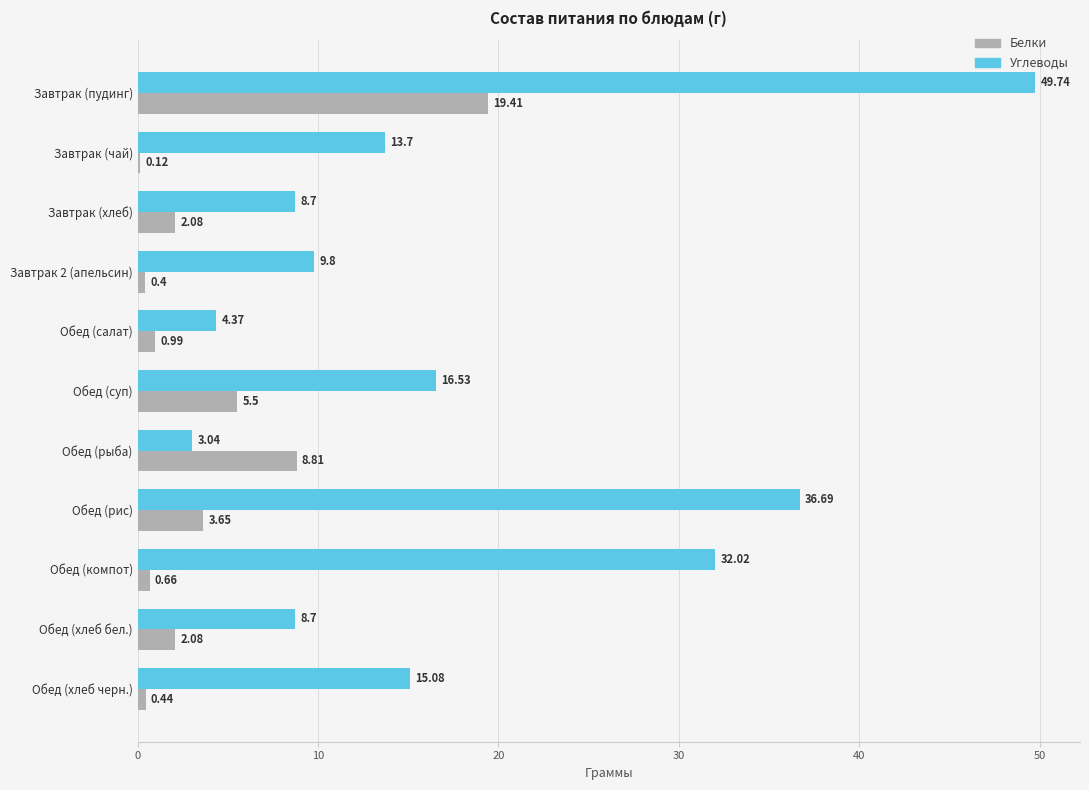

What is the average value of the Белки series?

4.0